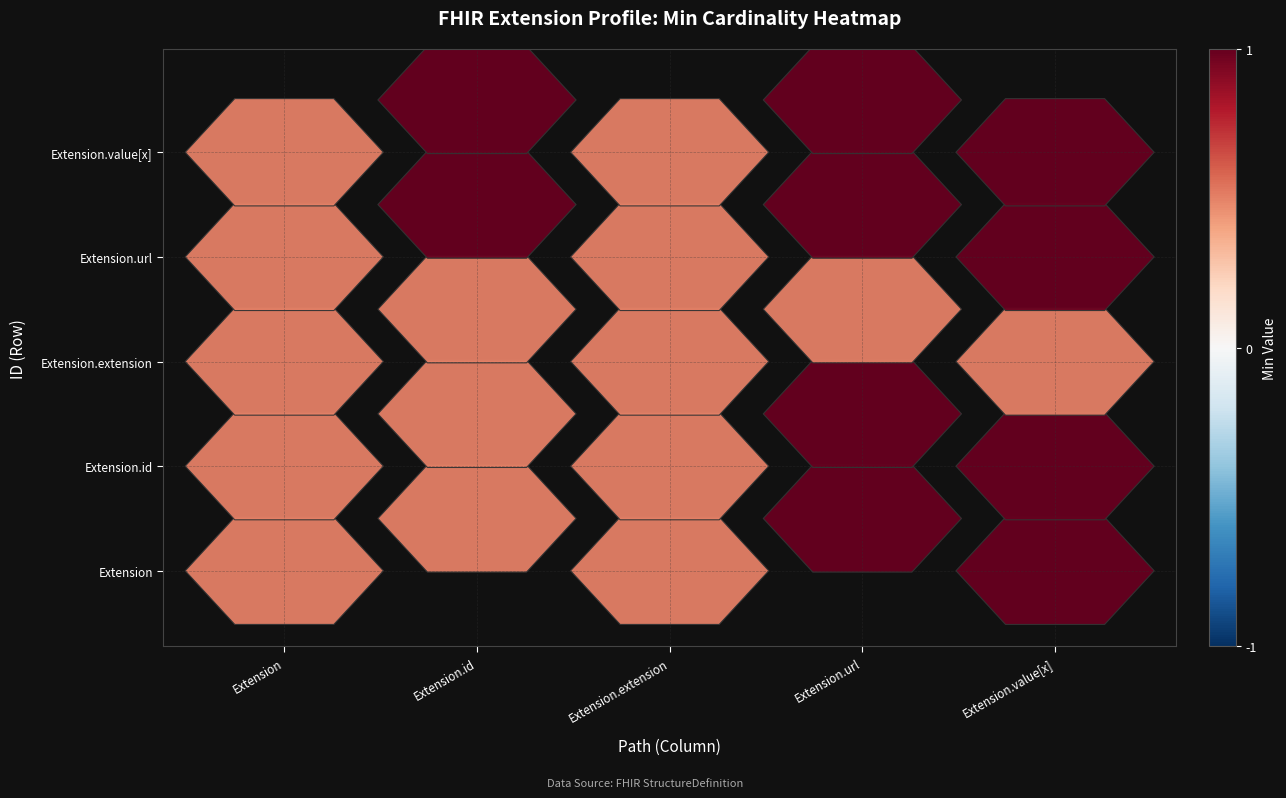

At which category is the sum across all series the highest?

Extension.url